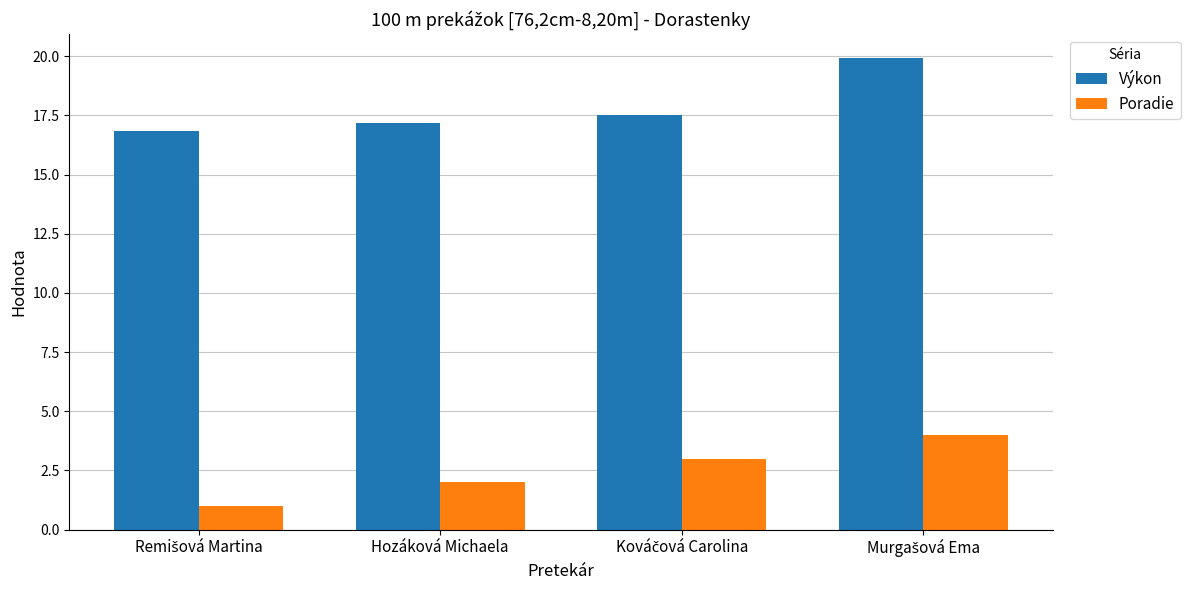

Is the value of Poradie at Hozáková Michaela greater than the value of Výkon at Hozáková Michaela?

No